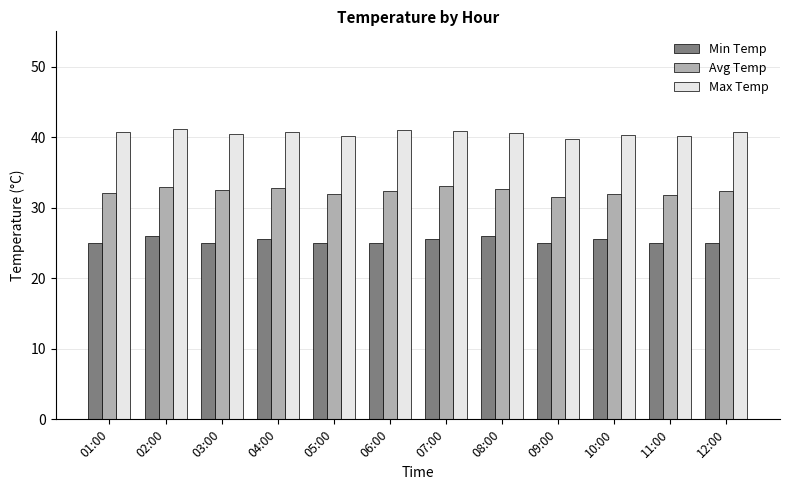

What is the average value of the Avg Temp series?

32.3